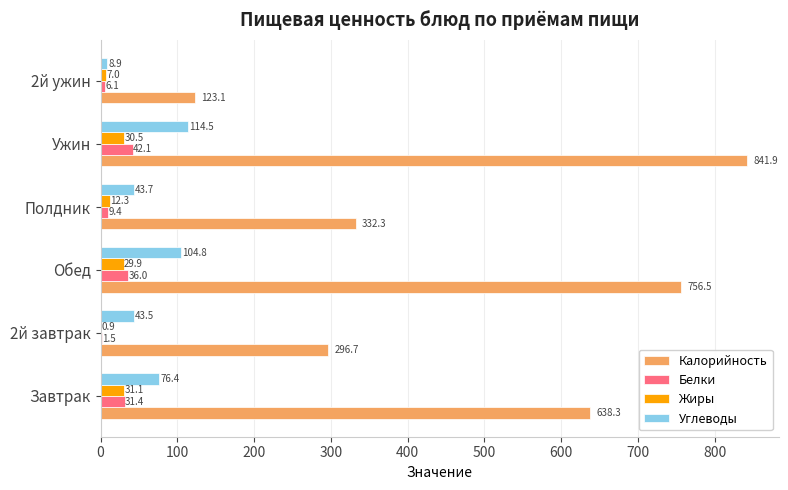

Where is Калорийность nearest to the value 482?

Полдник